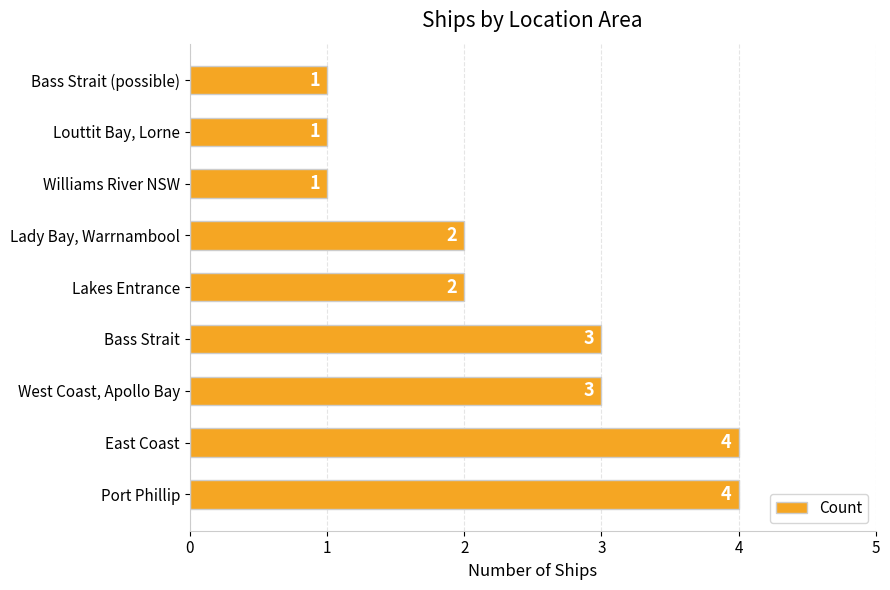

How many data points does each series have?

9